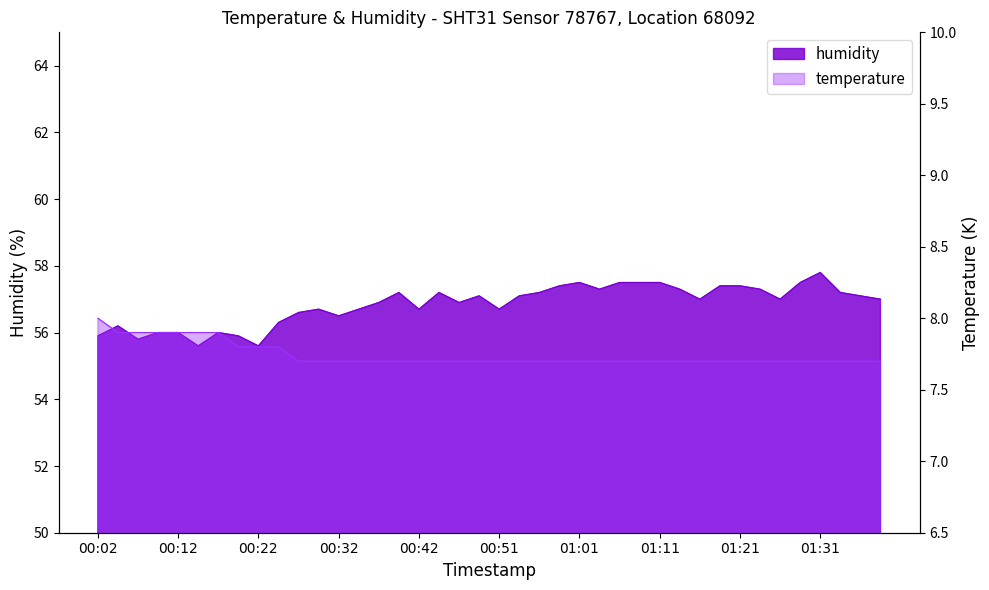

Reading right to left, extract all data points from this chart.

temperature: 01:39=7.7	01:36=7.7	01:34=7.7	01:31=7.7	01:29=7.7	01:26=7.7	01:24=7.7	01:21=7.7	01:19=7.7	01:16=7.7	01:14=7.7	01:11=7.7	01:09=7.7	01:06=7.7	01:04=7.7	01:01=7.7	00:59=7.7	00:56=7.7	00:54=7.7	00:51=7.7	00:49=7.7	00:46=7.7	00:44=7.7	00:42=7.7	00:39=7.7	00:37=7.7	00:34=7.7	00:32=7.7	00:29=7.7	00:27=7.7	00:24=7.8	00:22=7.8	00:19=7.8	00:17=7.9	00:14=7.9	00:12=7.9	00:09=7.9	00:07=7.9	00:04=7.9	00:02=8.0
humidity: 01:39=57.0	01:36=57.1	01:34=57.2	01:31=57.8	01:29=57.5	01:26=57.0	01:24=57.3	01:21=57.4	01:19=57.4	01:16=57.0	01:14=57.3	01:11=57.5	01:09=57.5	01:06=57.5	01:04=57.3	01:01=57.5	00:59=57.4	00:56=57.2	00:54=57.1	00:51=56.7	00:49=57.1	00:46=56.9	00:44=57.2	00:42=56.7	00:39=57.2	00:37=56.9	00:34=56.7	00:32=56.5	00:29=56.7	00:27=56.6	00:24=56.3	00:22=55.6	00:19=55.9	00:17=56.0	00:14=55.6	00:12=56.0	00:09=56.0	00:07=55.8	00:04=56.2	00:02=55.9